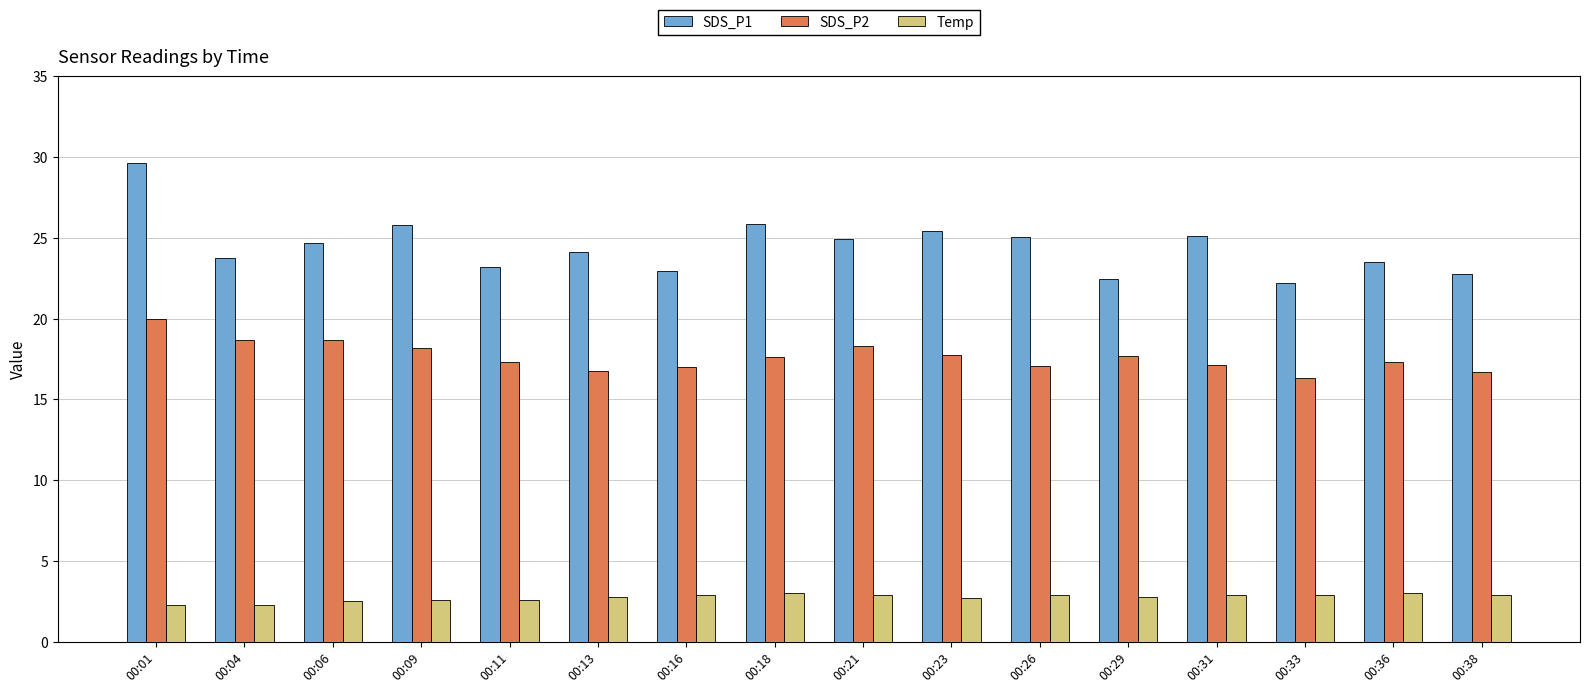

What is the total value across all series at 00:38?

42.4